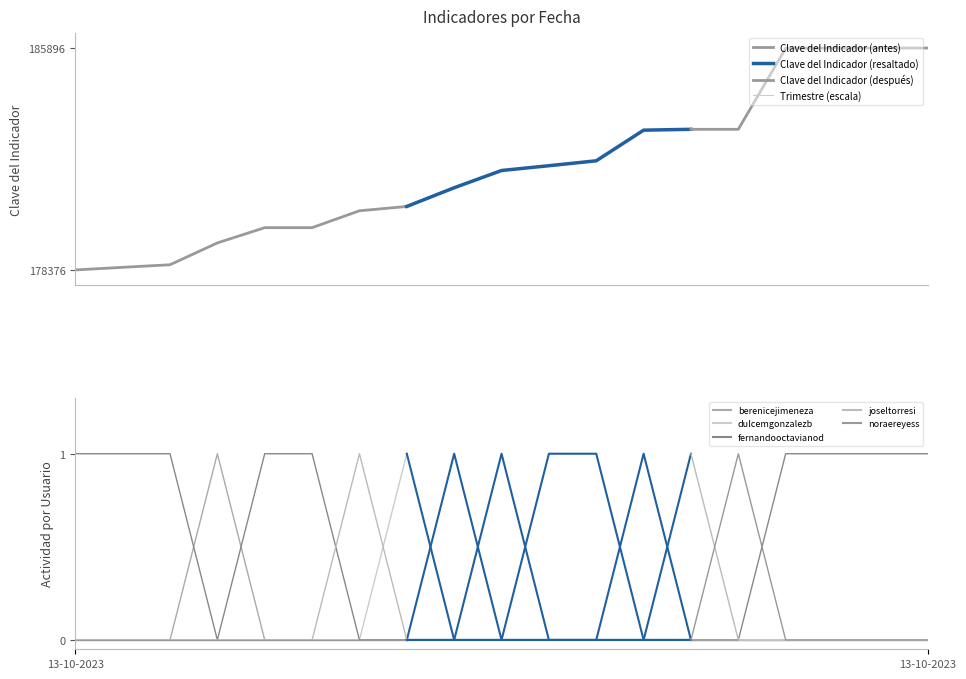

What is the difference between the maximum and second lowest values in the Clave del Indicador series?

7431